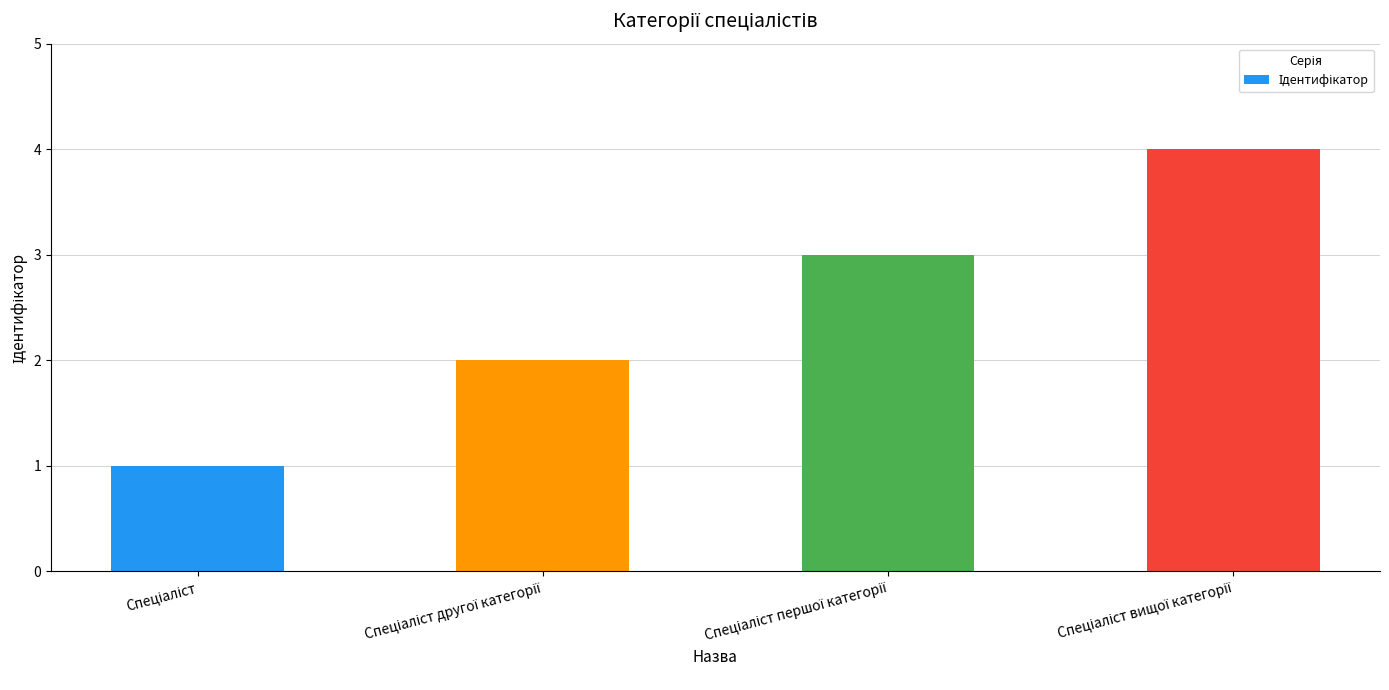

How many bars are there in total?

4